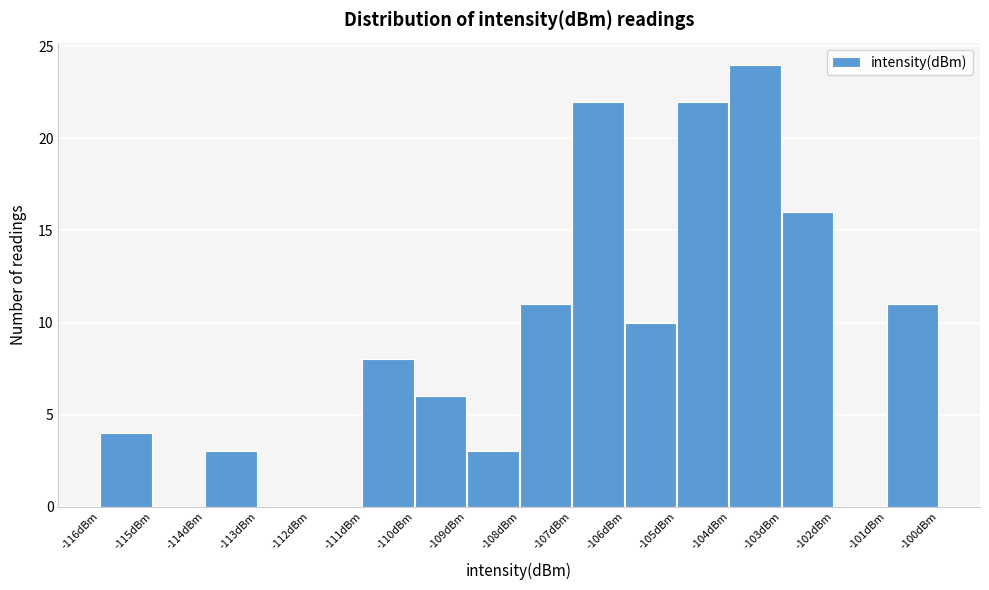

Reading left to right, extract all data points from this chart.

-116dBm=4	-115dBm=0	-114dBm=3	-113dBm=0	-112dBm=0	-111dBm=8	-110dBm=6	-109dBm=3	-108dBm=11	-107dBm=22	-106dBm=10	-105dBm=22	-104dBm=24	-103dBm=16	-102dBm=0	-101dBm=11